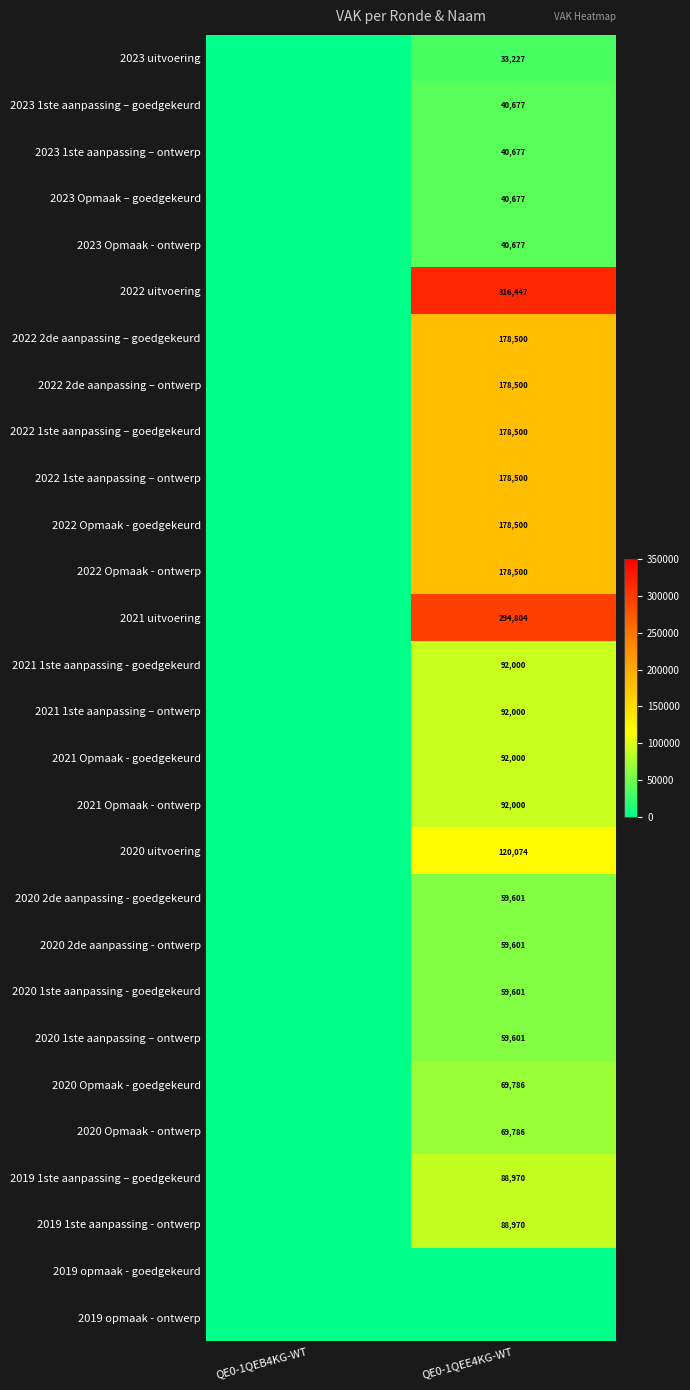

The value of 2022 1ste aanpassing – ontwerp at QE0-1QEE4KG-WT is 78740. True or false?

False